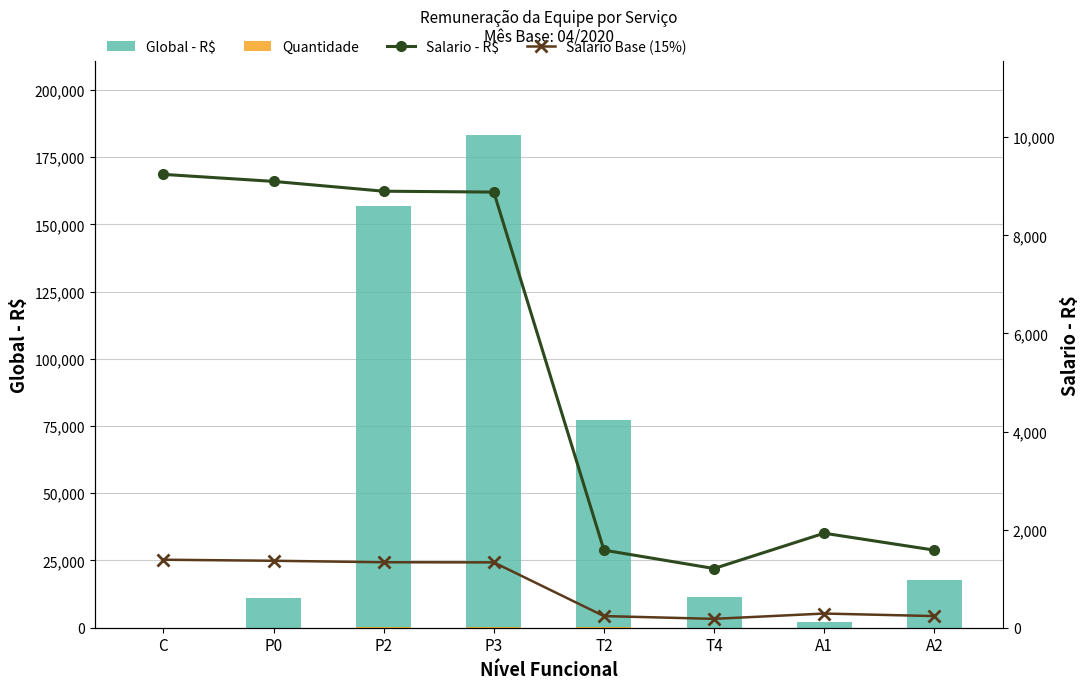

Reading left to right, extract all data points from this chart.

Global - R$: C=0.0	P0=10920.0	P2=156907.0	P3=183246.0	T2=77122.5	T4=11466.5	A1=2312.4	A2=17734.2
Quantidade: C=0.0	P0=21.8	P2=313.8	P3=366.5	T2=154.2	T4=22.9	A1=4.6	A2=35.5
Salario - R$: C=9243.2	P0=9100.0	P2=8900.0	P3=8882.5	T2=1582.0	T4=1207.0	A1=1927.0	A2=1582.0
Salario Base (15%): C=1386.5	P0=1365.0	P2=1335.0	P3=1332.4	T2=237.3	T4=181.0	A1=289.1	A2=237.3